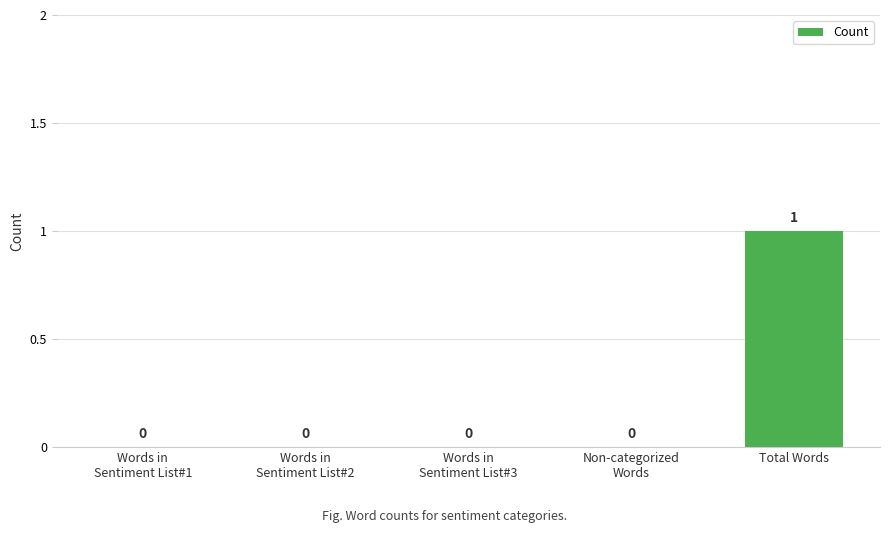

What is the difference between the values at Words in
Sentiment List#2 and Total Words?

1